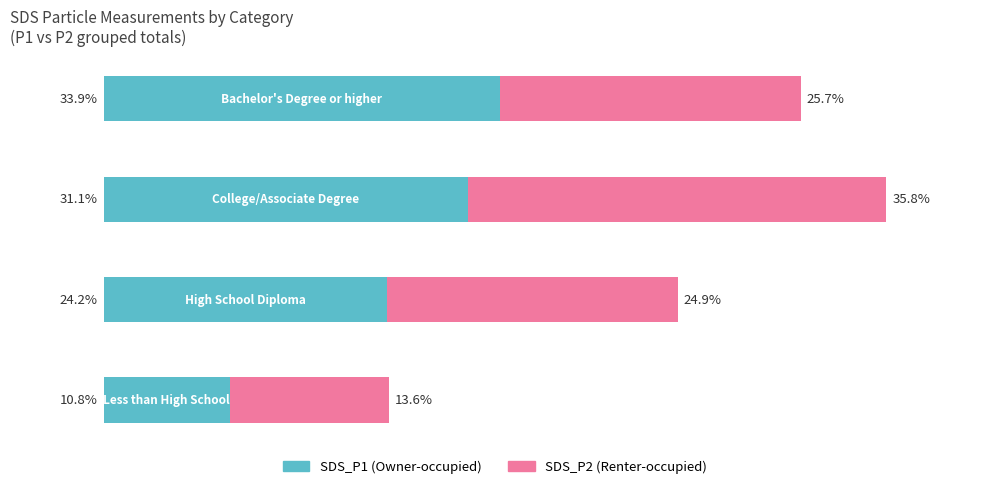

What are all the series names shown in the legend?

SDS_P1 (Owner-occupied), SDS_P2 (Renter-occupied)